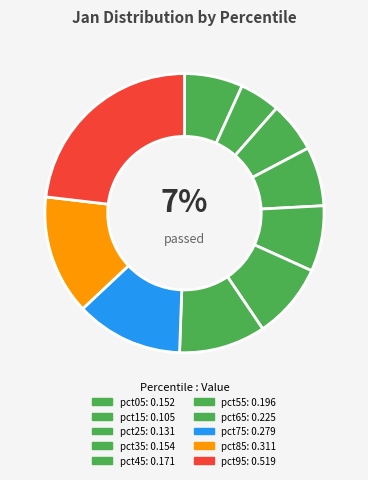

Does any single category account for the majority?

No